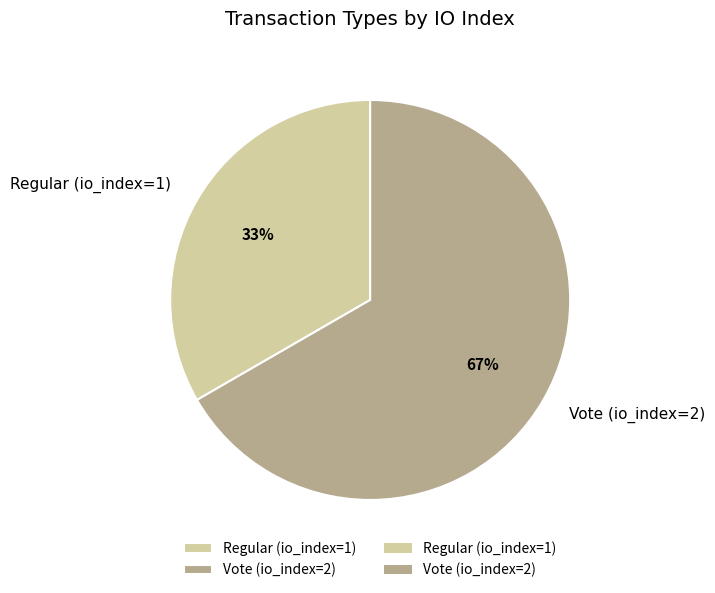

Is it true that Vote (io_index=2) is 58% of the pie?

False